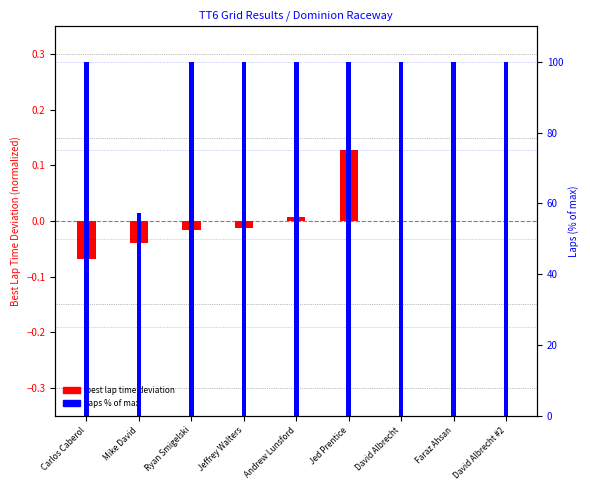

What is the label of the 2nd bar from the right?

Faraz Ahsan